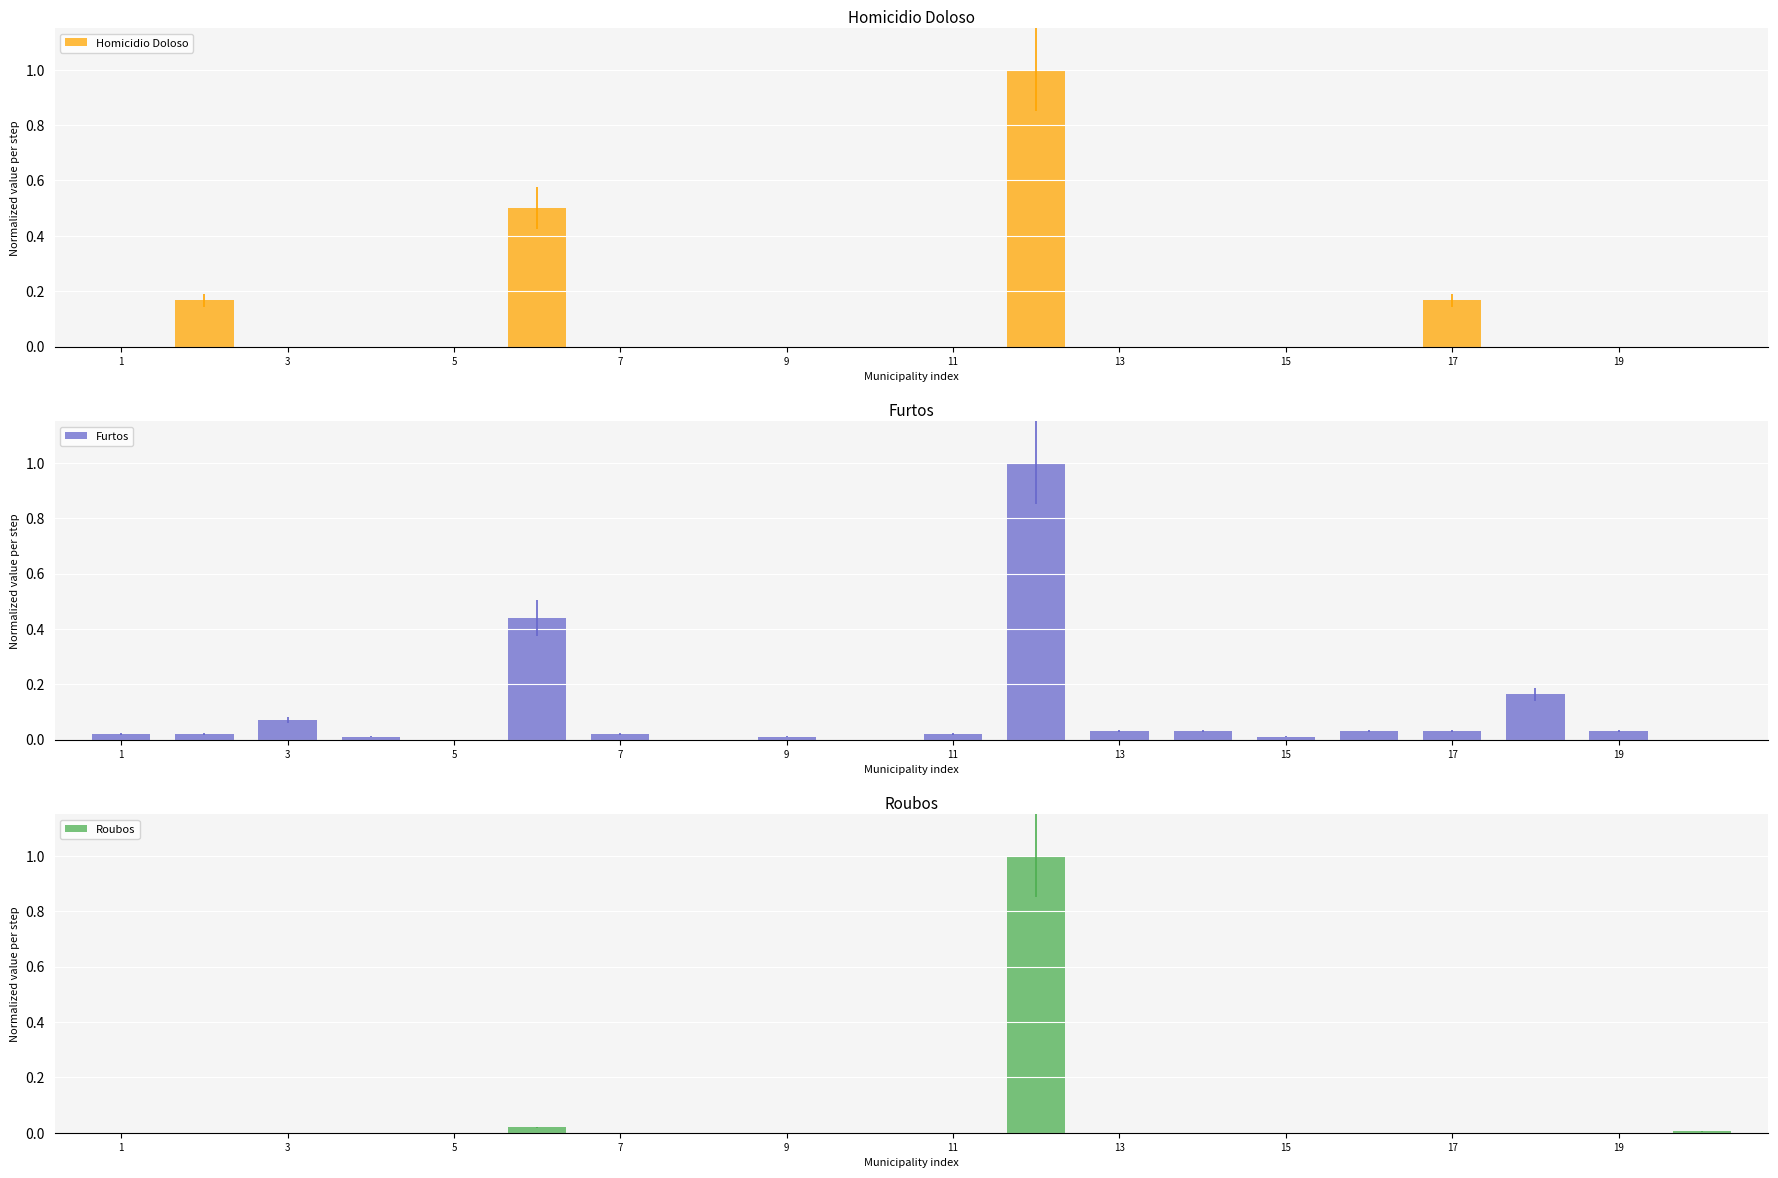

What is the average value of the Homicidio Doloso series?

0.1